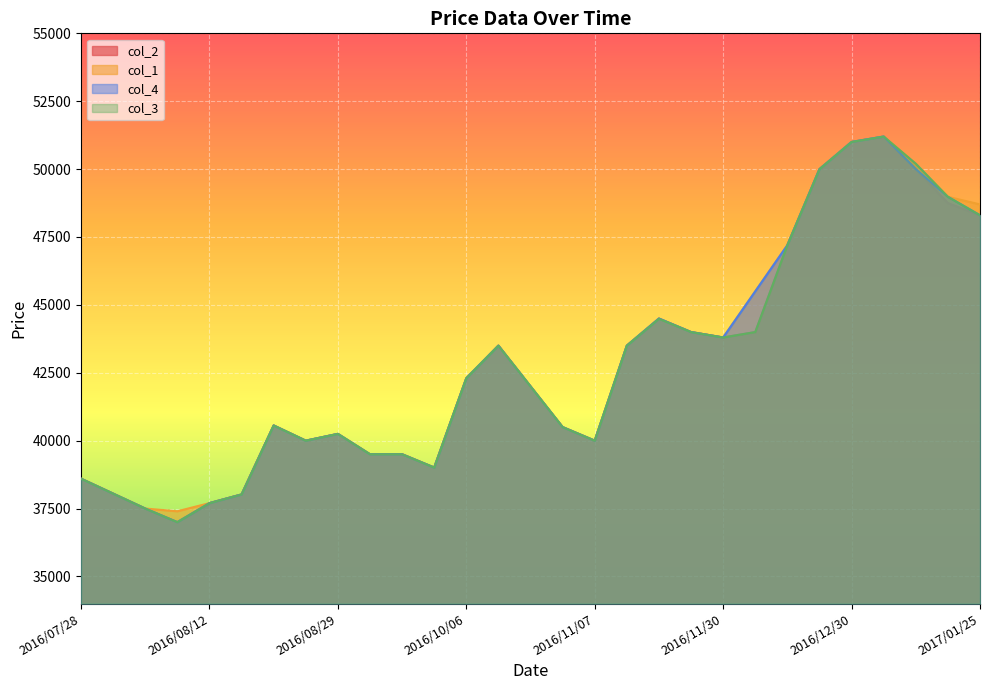

Reading left to right, extract all data points from this chart.

col_2: 38600	38050	37500	37000	37700	38020	40560	40000	40250	39500	39500	39010	42300	43500	42000	40500	40000	43500	44490	44000	43800	44000	47200	50000	51000	51200	50000	48750	48300
col_1: 38600	38050	37500	37400	37700	38020	40560	40000	40250	39500	39500	39010	42300	43500	42000	40500	40000	43500	44500	44000	43800	45500	47200	50000	51000	51200	50200	48980	48700
col_4: 38600	38050	37500	37000	37700	38020	40560	40000	40250	39500	39500	39010	42300	43500	42000	40500	40000	43500	44500	44000	43800	45500	47200	50000	51000	51200	50000	48980	48300
col_3: 38600	38050	37500	37000	37700	38020	40560	40000	40250	39500	39500	39010	42300	43500	42000	40500	40000	43500	44490	44000	43800	44000	47200	50000	51000	51200	50200	48980	48300